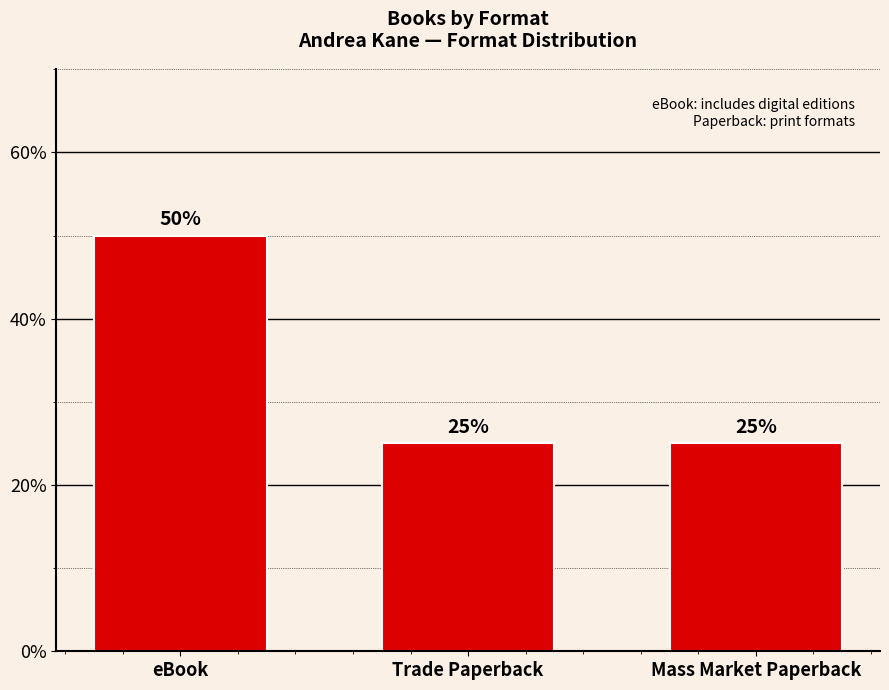

True or false: the data shows 73 at eBook.

False